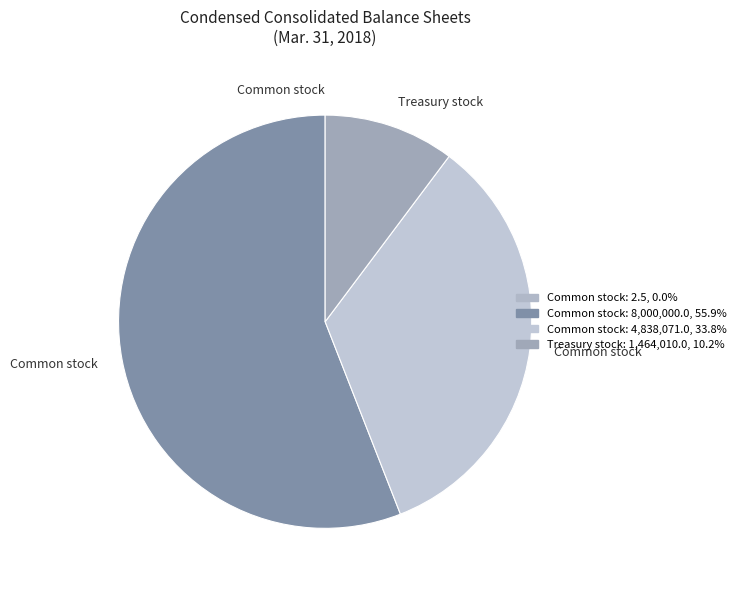

How many slices are in this pie chart?

4